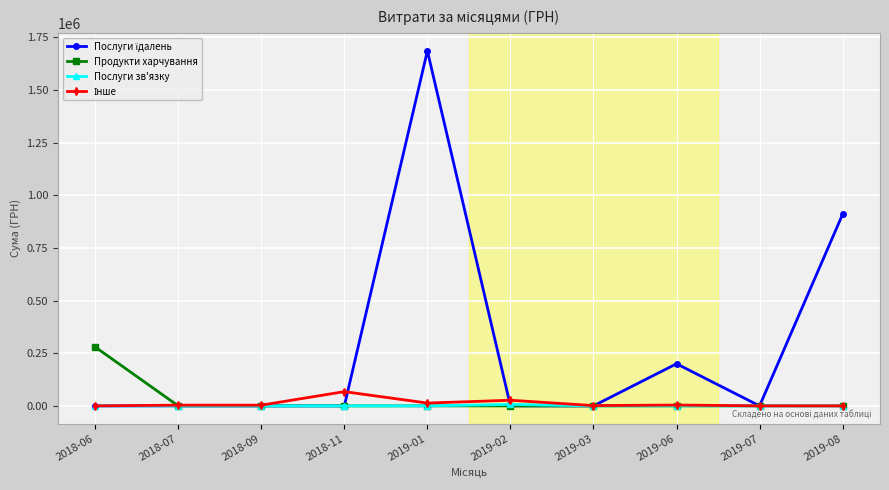

Is the value of Послуги зв'язку at 2019-08 greater than the value of Продукти харчування at 2018-06?

No